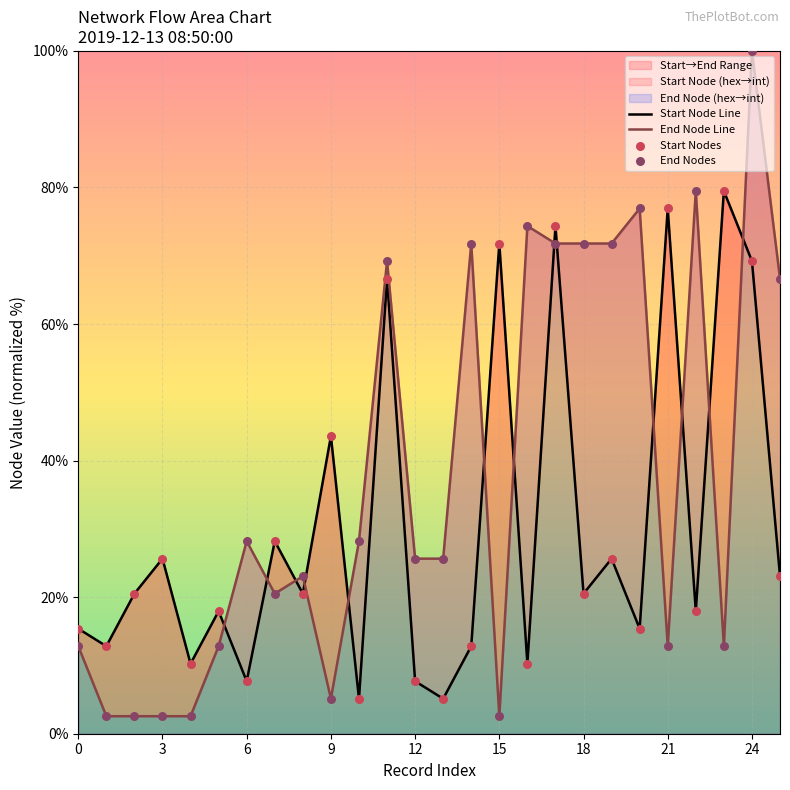

Which series reaches the maximum Y coordinate?

End Node Line